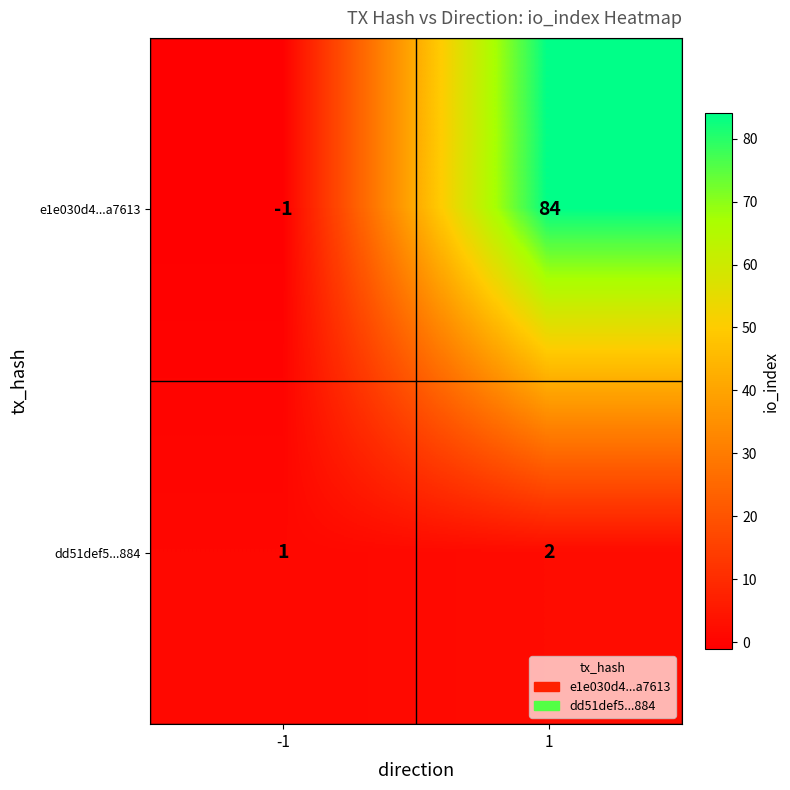

How many series are shown in this chart?

2